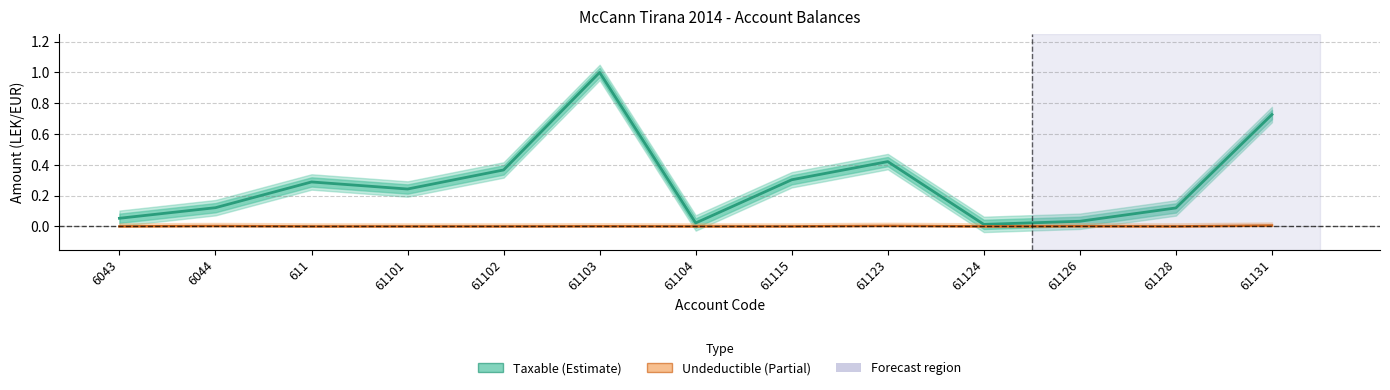

What is the sum of all Taxable values?

3.7